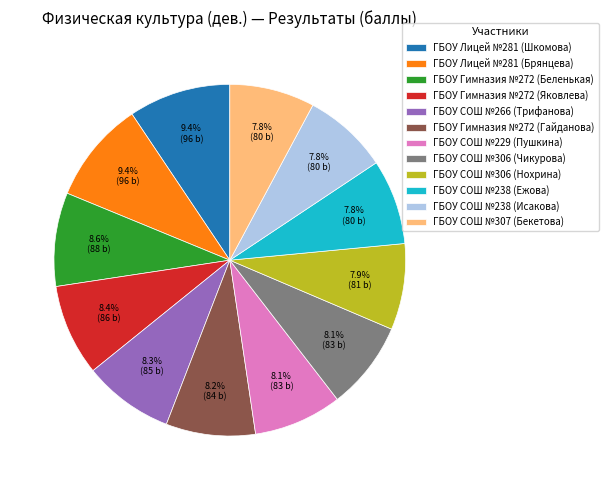

What is the ratio of the value at ГБОУ Гимназия №272 (Яковлева) to the value at ГБОУ СОШ №307 (Бекетова)?

1.1